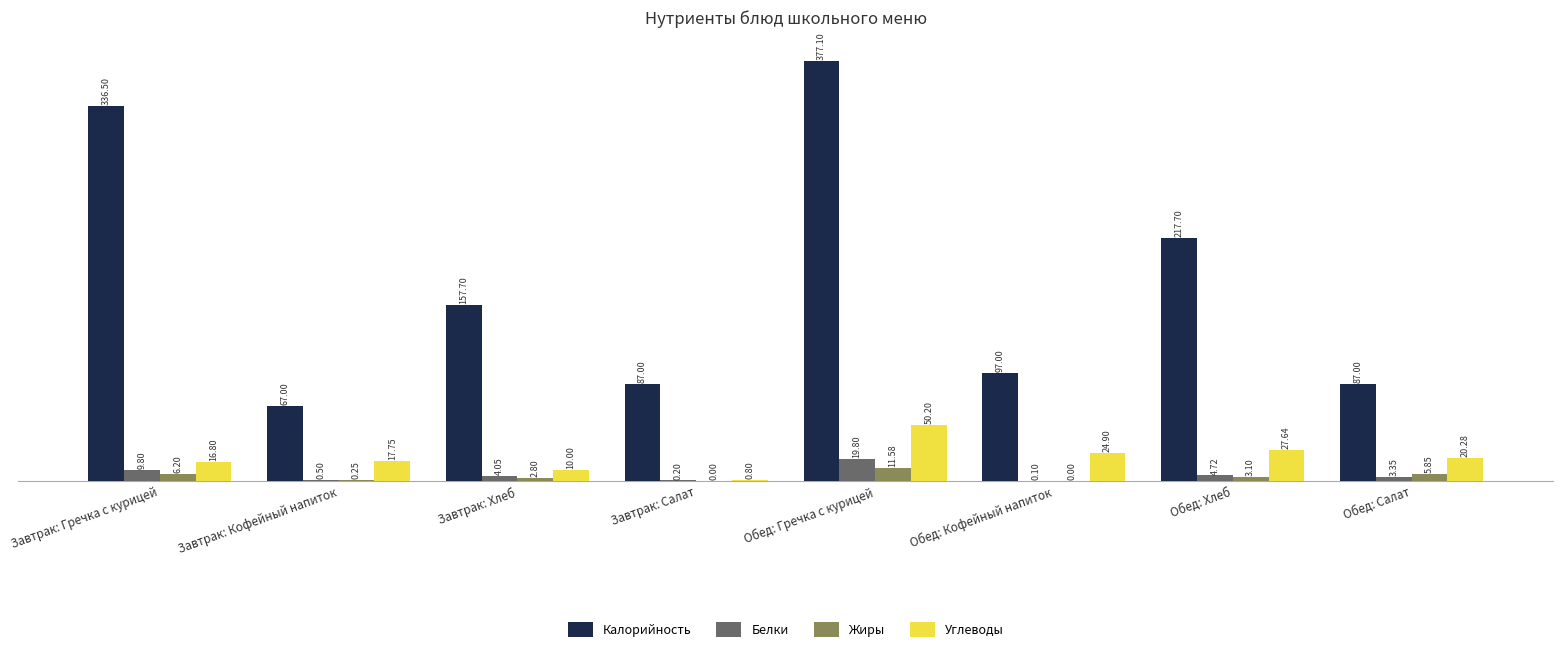

The Жиры series shows 11.6 at Обед: Гречка с курицей. True or false?

True